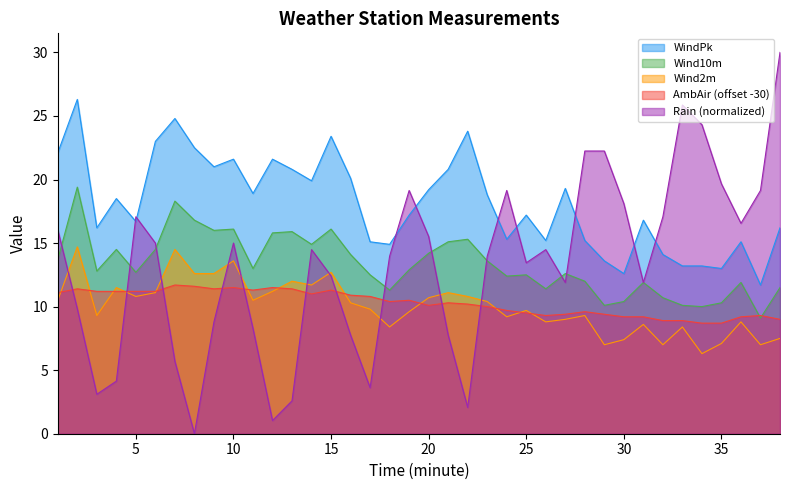

What is the value of the Wind10m point at the 30th from the left?

10.4